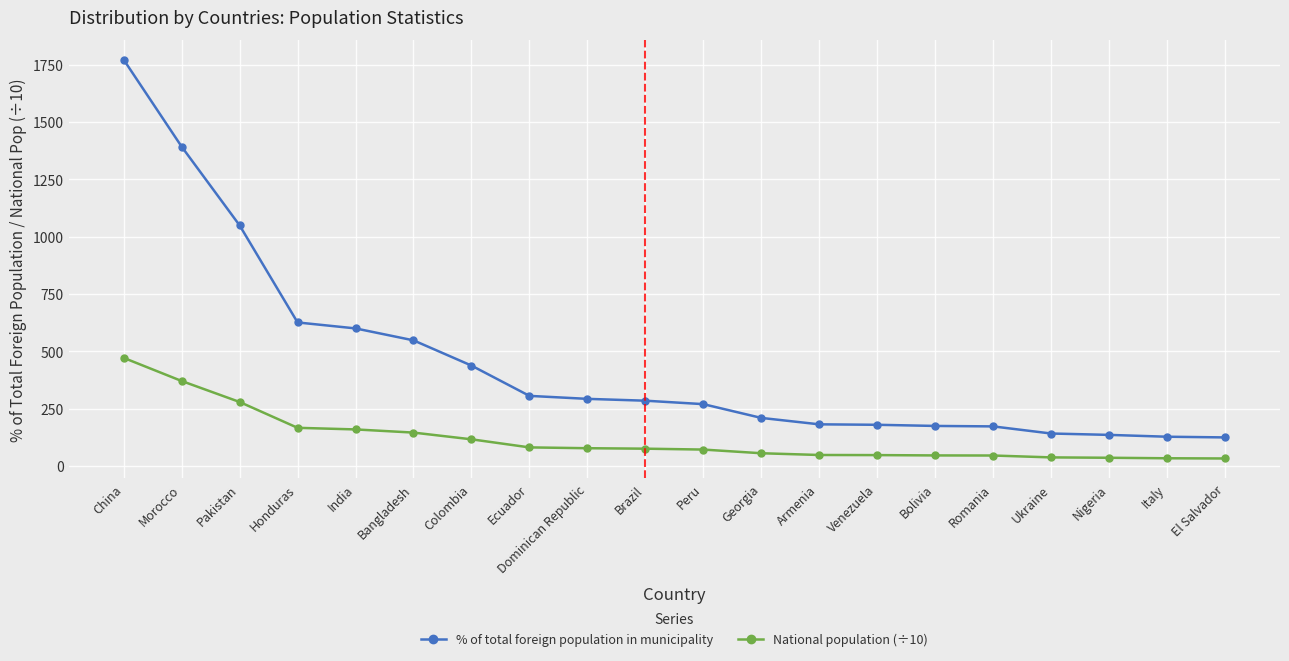

Is the value of National population (÷10) at Georgia greater than the value of % of total foreign population in municipality at Nigeria?

No